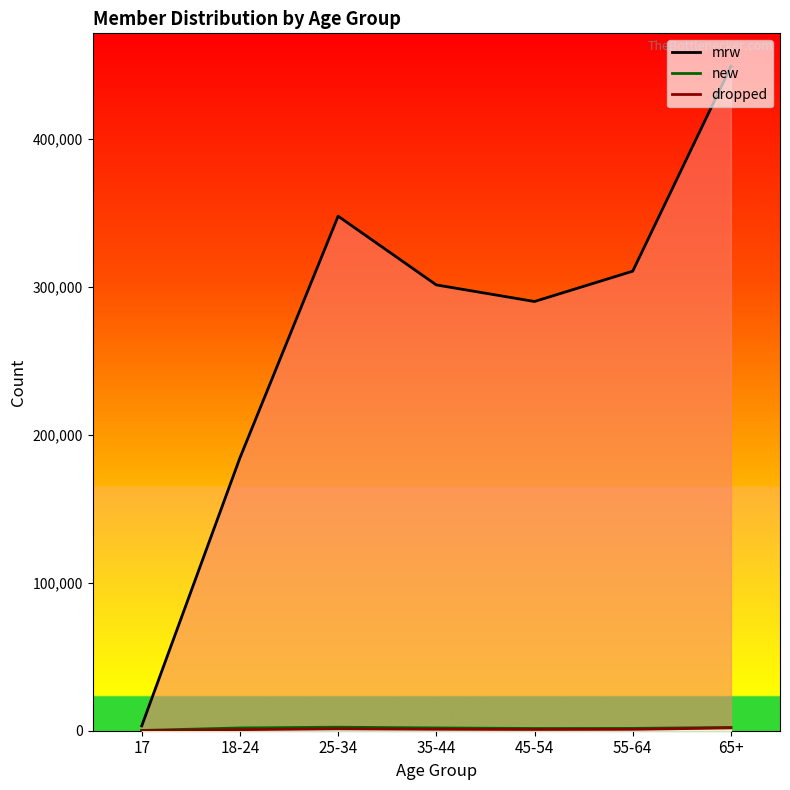

Rank the categories by mrw_line value from highest to lowest.

65+, 25-34, 55-64, 35-44, 45-54, 18-24, 17